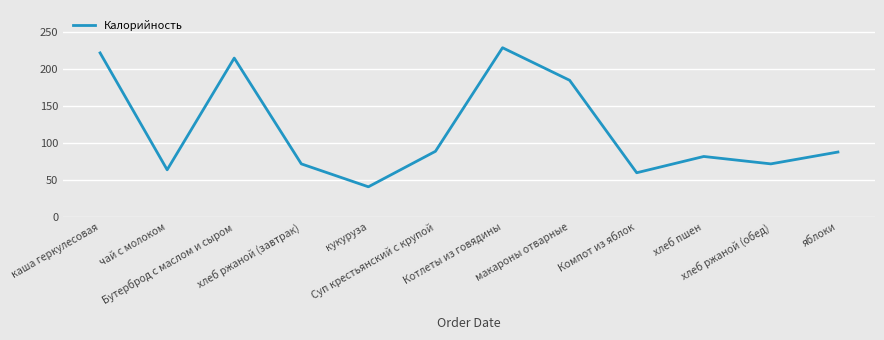

What is the maximum value shown in the chart?

229